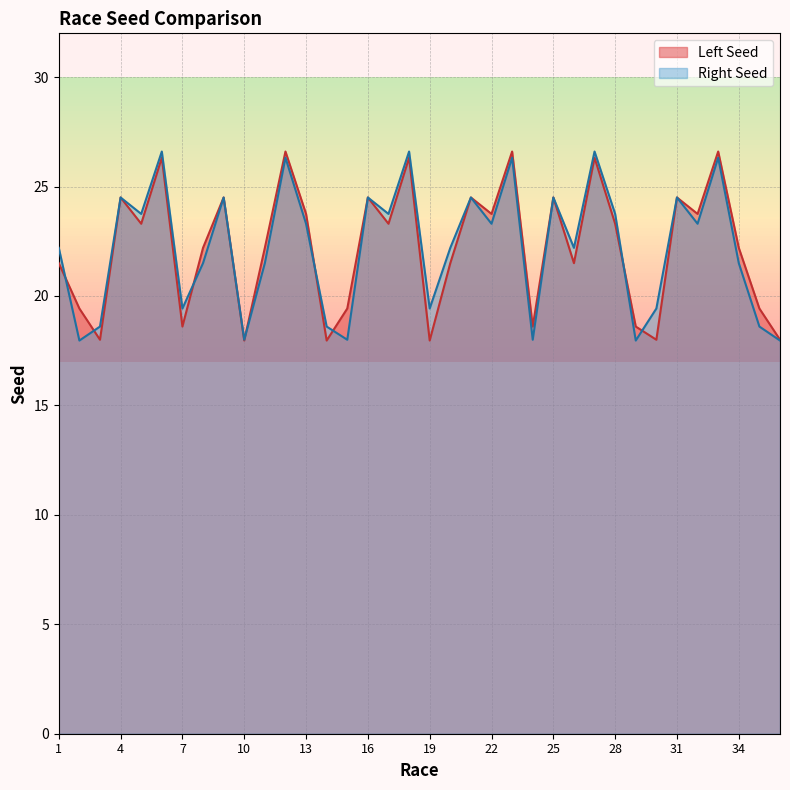

Is it true that Right Seed equals 39.2 at 25?

False